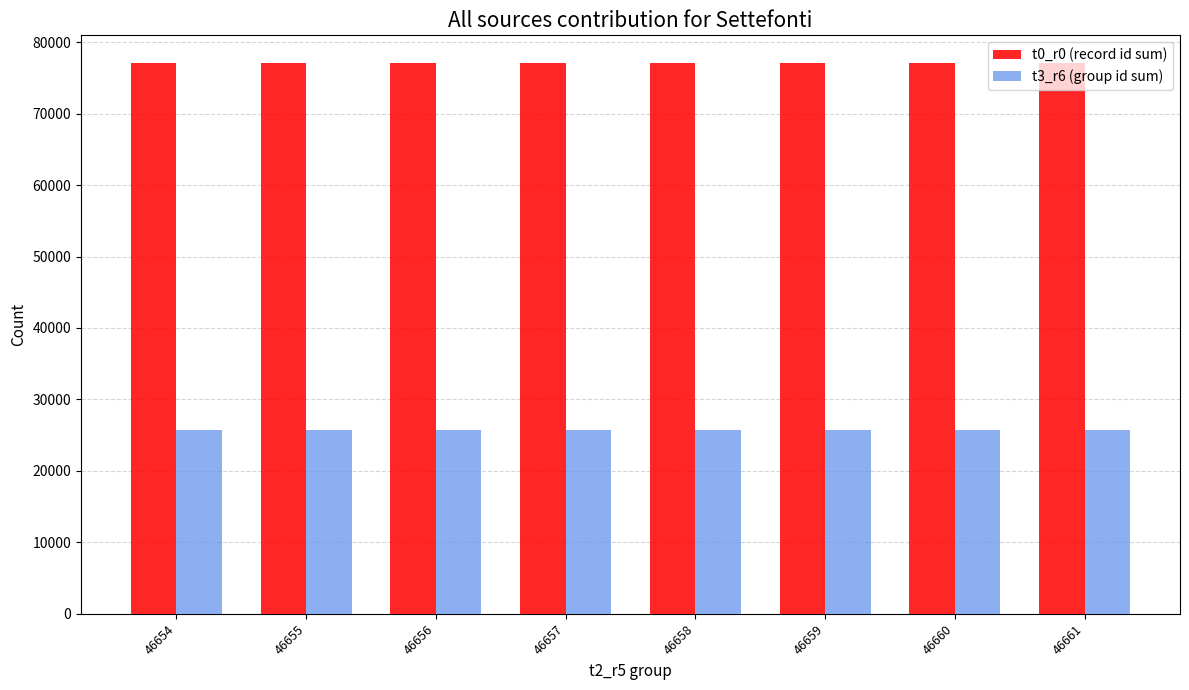

At how many categories does at least one series exceed 74051?

8